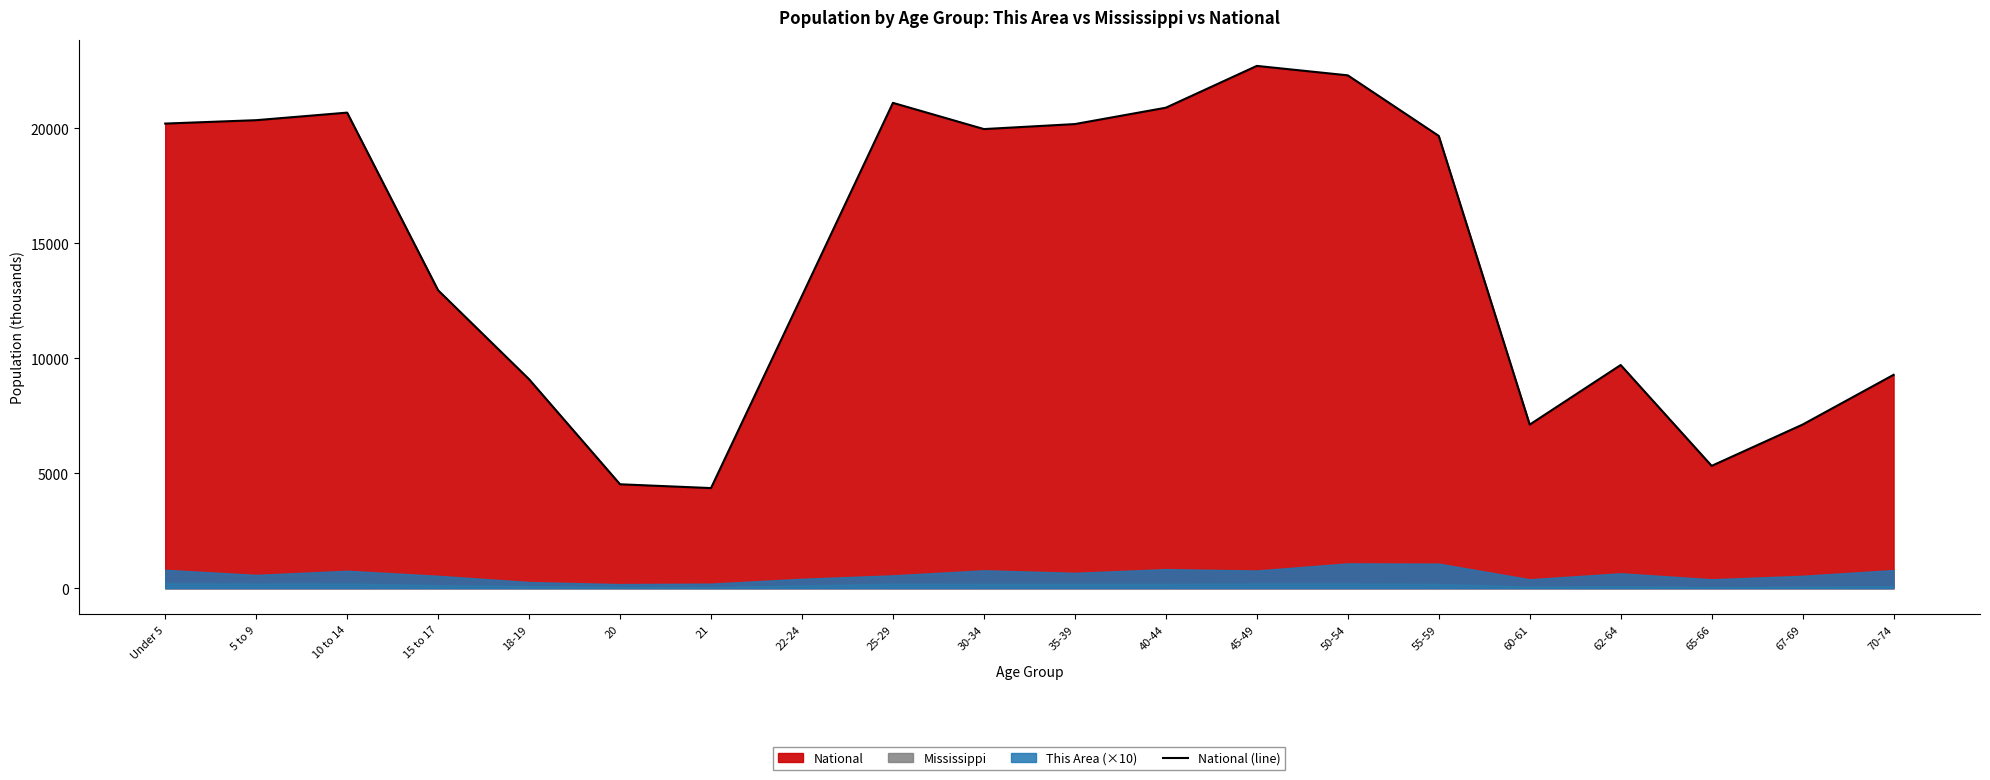

Where is National (line) nearest to the value 13531?

15 to 17